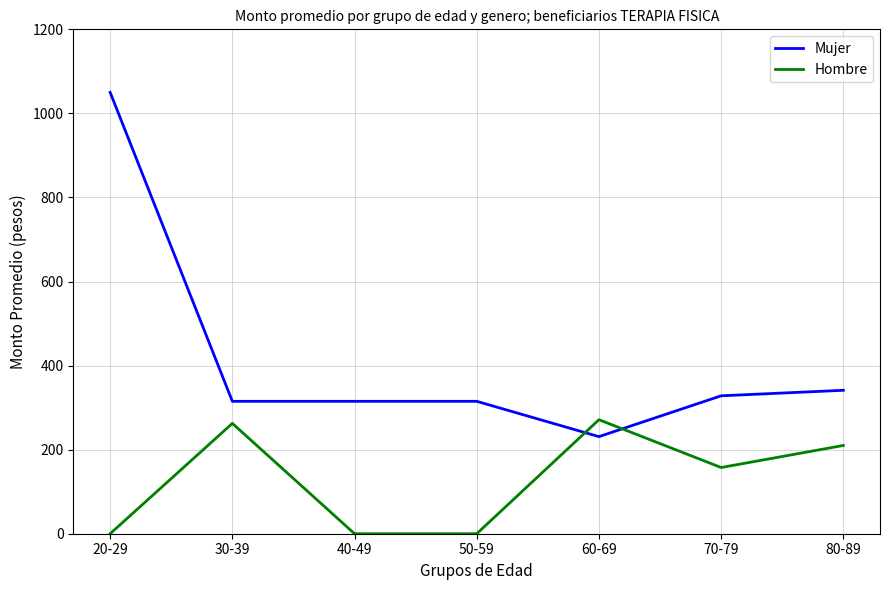

Which series has the largest range (max minus min)?

Mujer